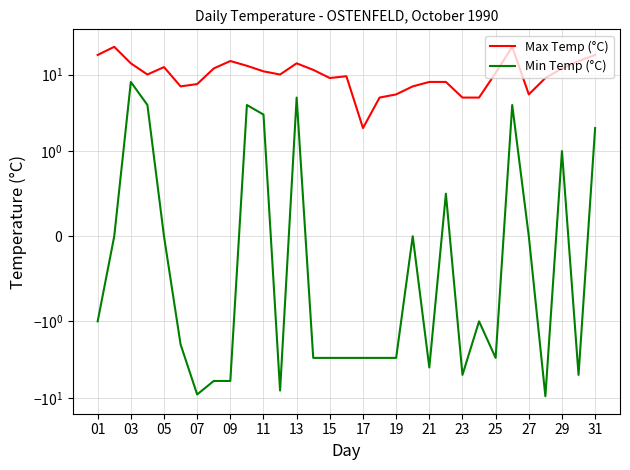

How many categories are shown in the chart?

31